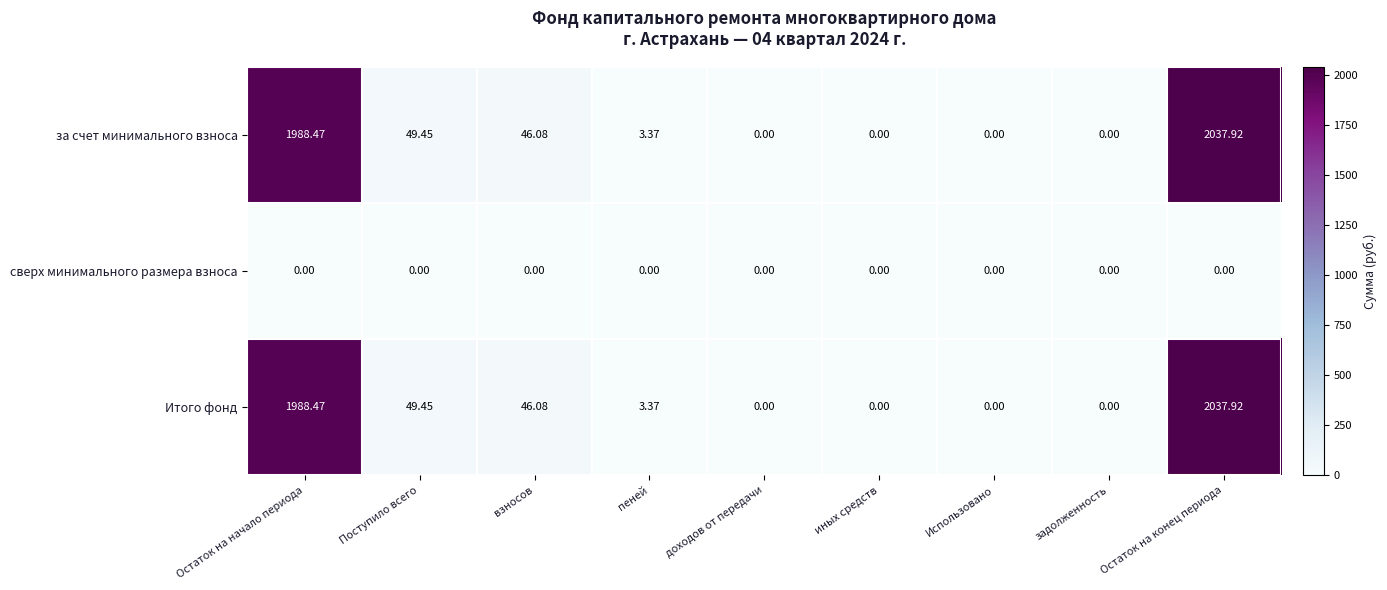

Is the value of сверх минимального размера взноса at задолженность greater than the value of за счет минимального взноса at взносов?

No